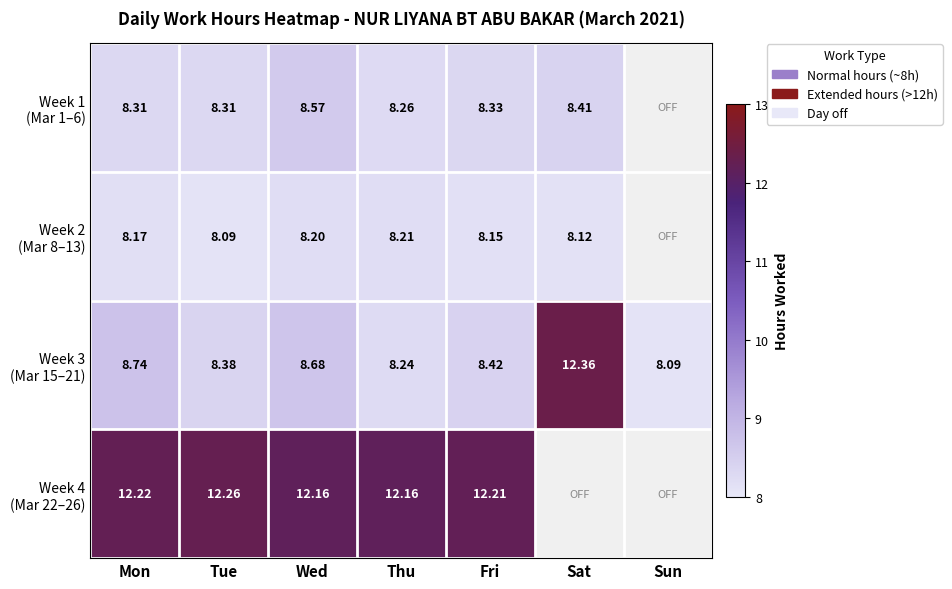

What is the spread (max minus min) of values at Tue?

4.2